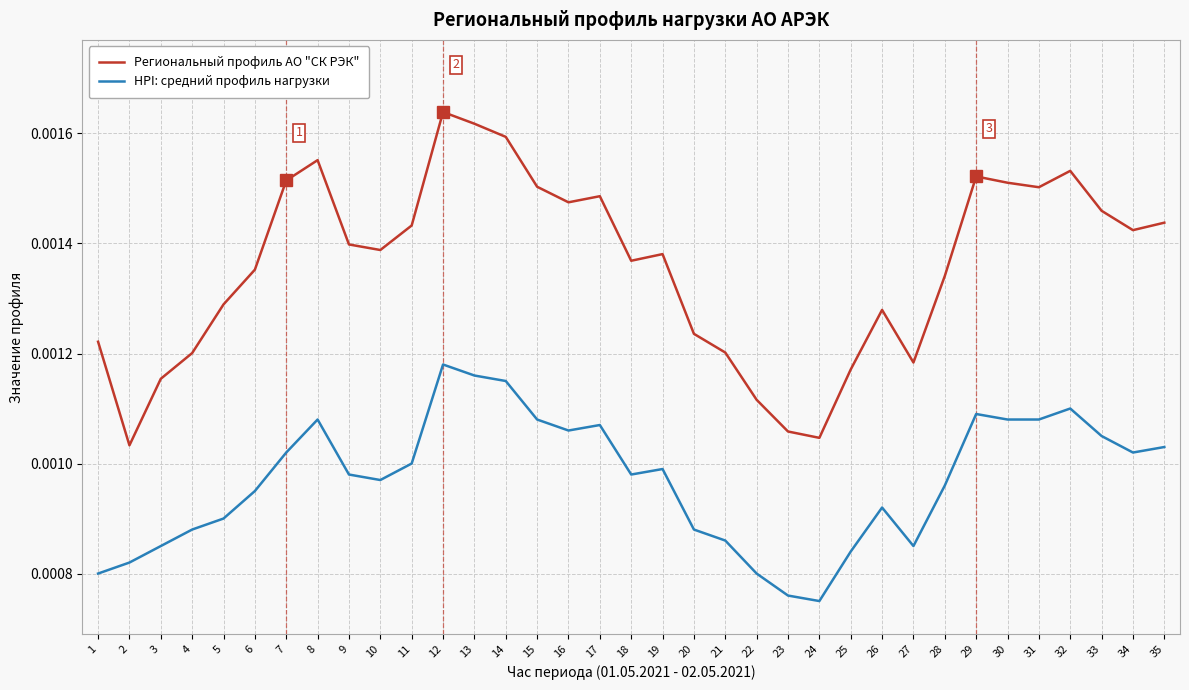

True or false: HPI: средний профиль нагрузки and Региональный профиль АО "СК РЭК" cross at least once.

False